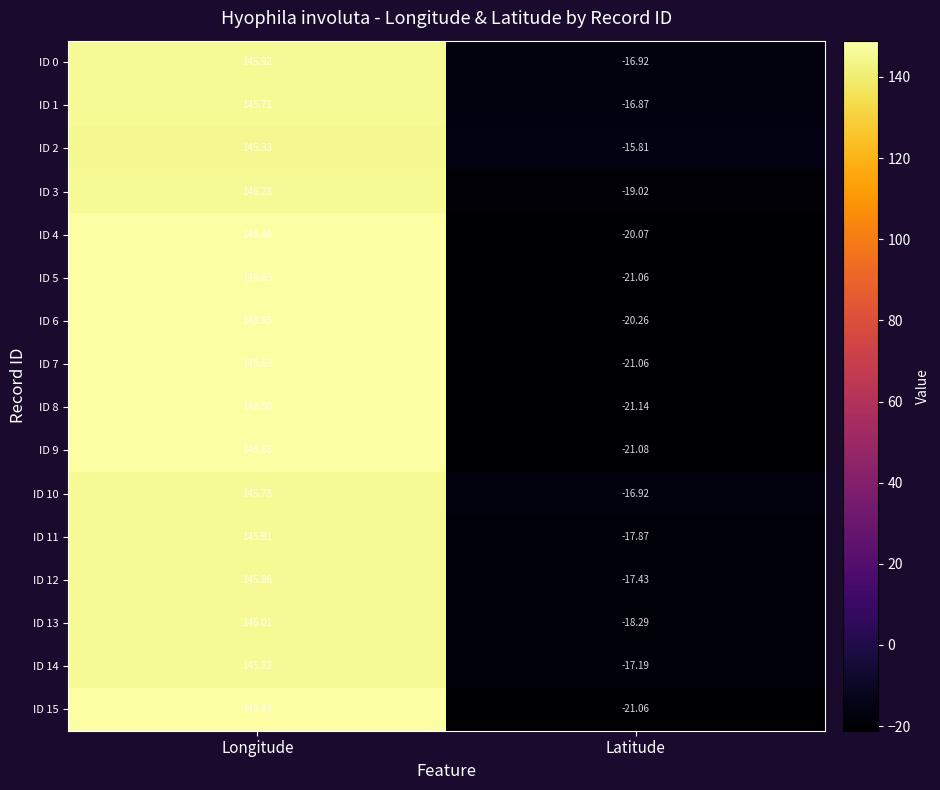

Which series has the largest total across all categories?

ID 2